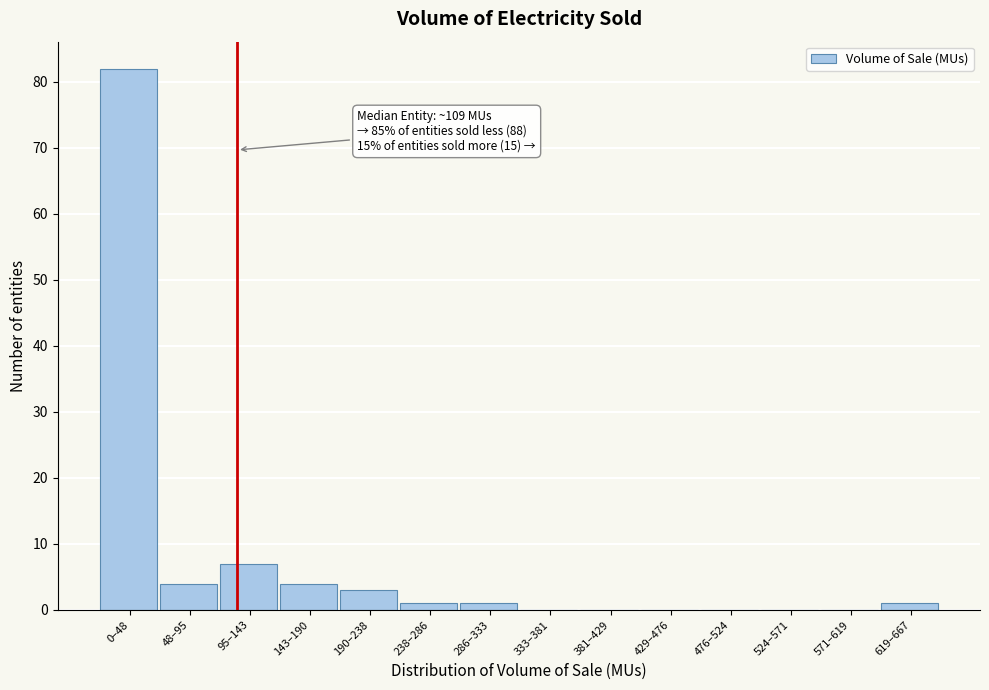

Reading right to left, transcribe all the data shown in this chart.

619–667=1	571–619=0	524–571=0	476–524=0	429–476=0	381–429=0	333–381=0	286–333=1	238–286=1	190–238=3	143–190=4	95–143=7	48–95=4	0–48=82